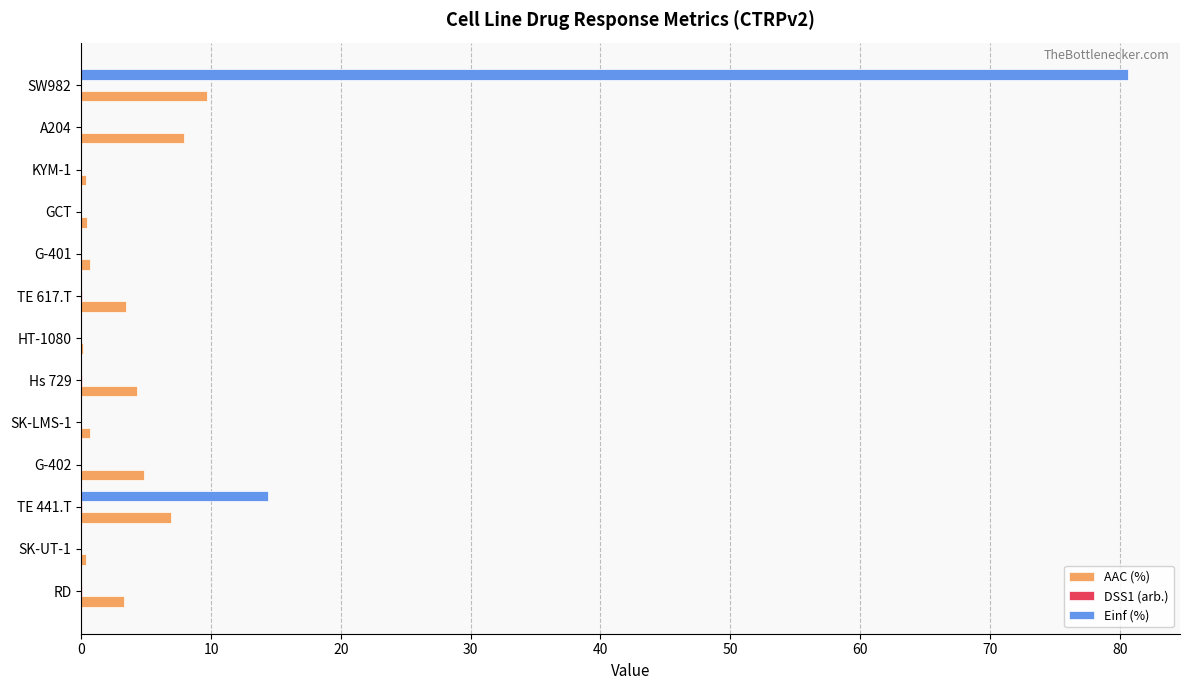

Count the number of categories in the chart.

13